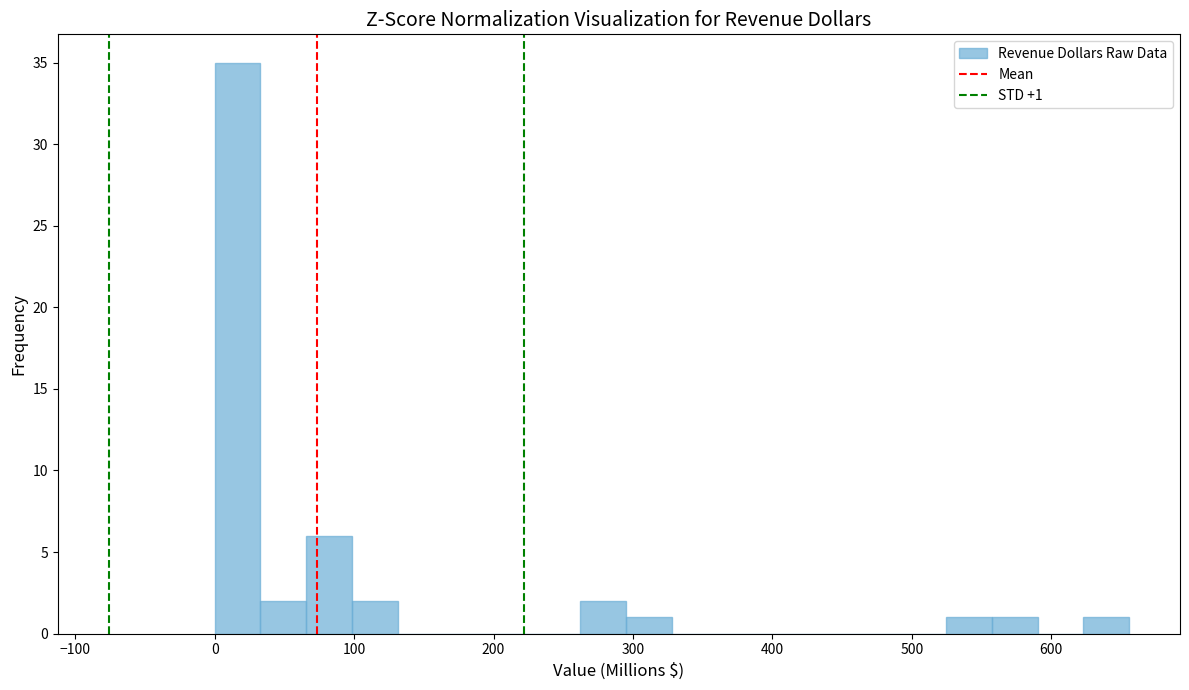

Around what value on the x-axis is the tallest bar? Give the approximate position of its centre, as read against the axis.

20